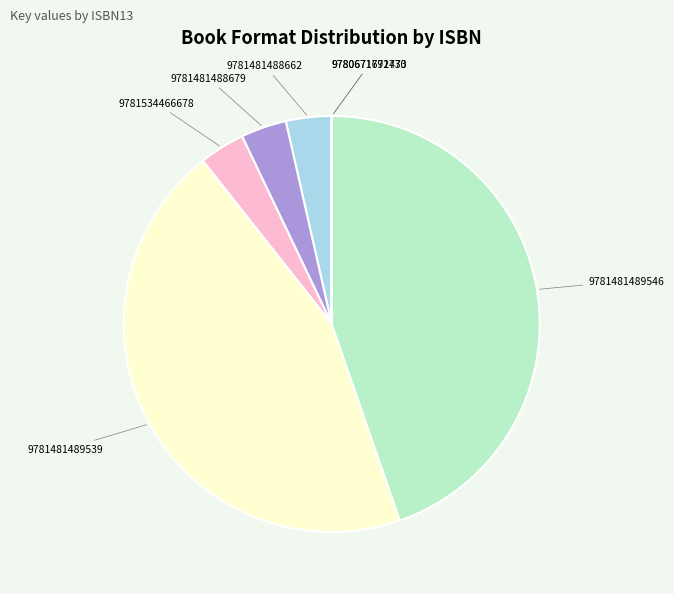

The 9781481488662 slice represents 4% of the pie. True or false?

True